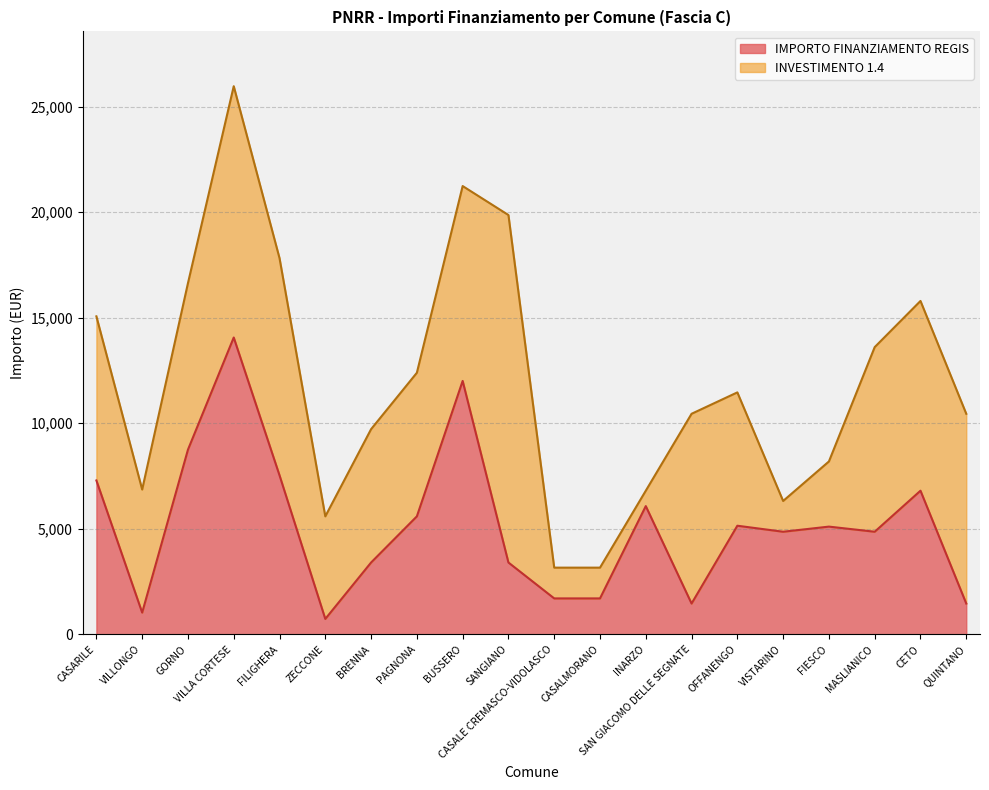

At which label does the data first exceed 5103?

CASARILE